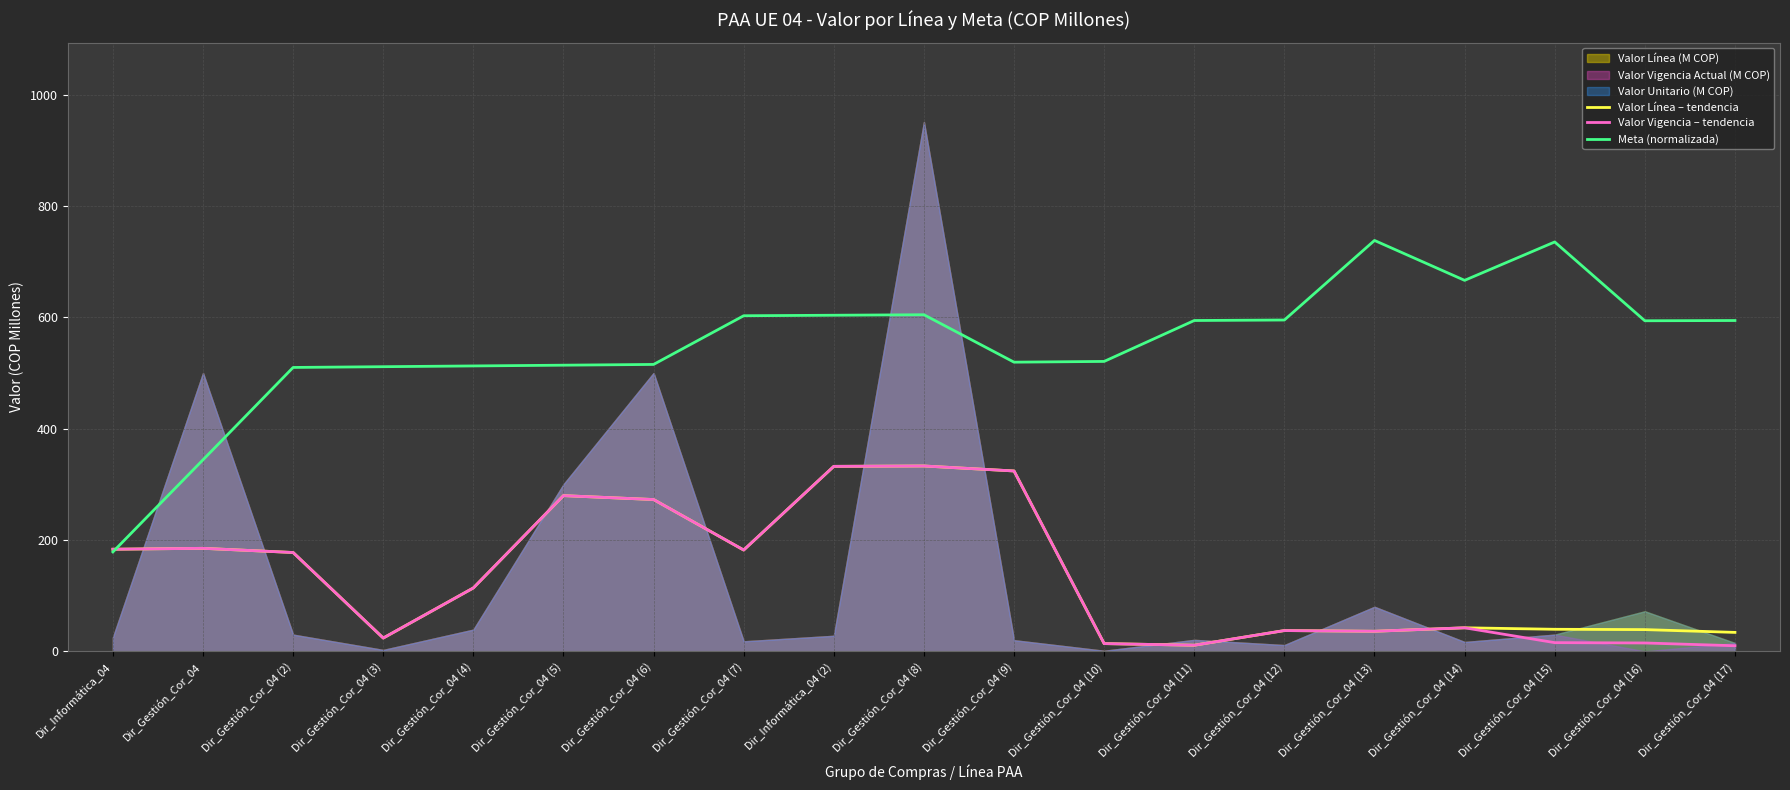

What position from the right is Dir_Informática_04?

19